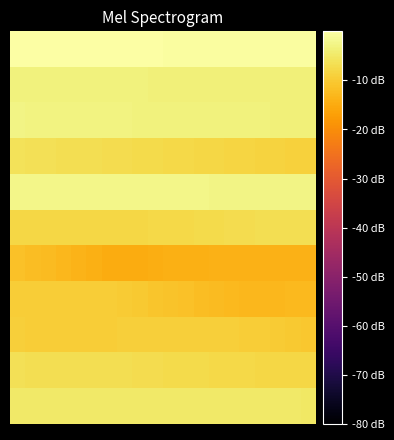

How many data points does each series have?

20